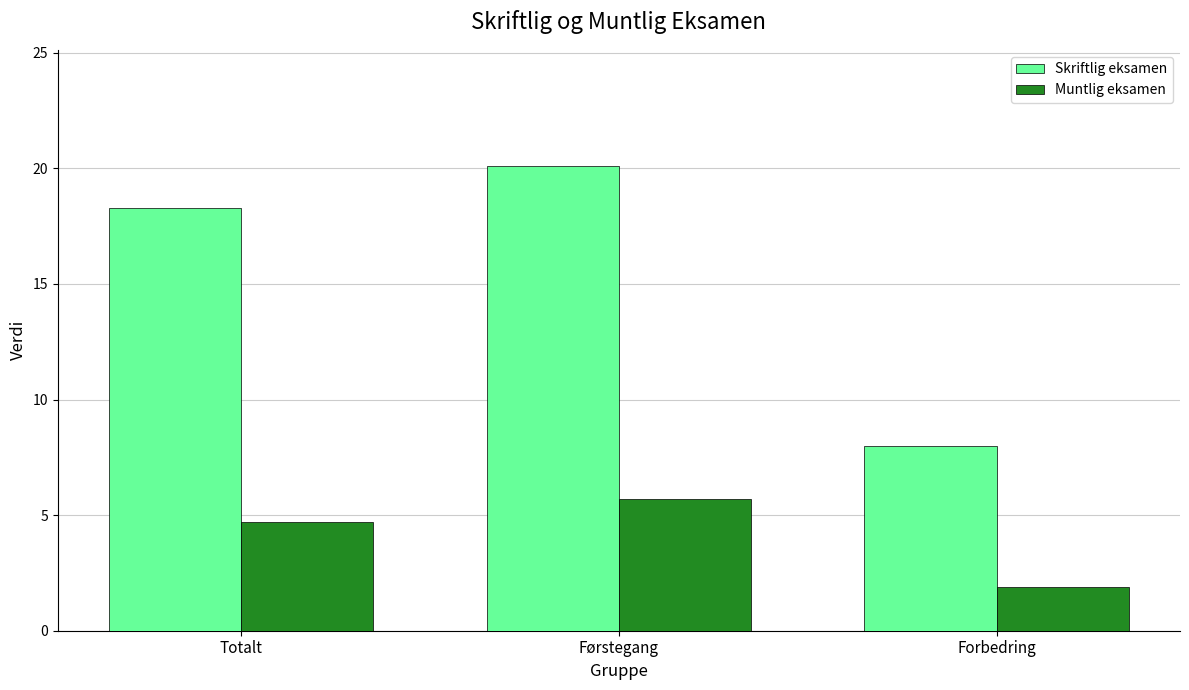

Is the value of Skriftlig eksamen at Totalt greater than the value of Muntlig eksamen at Førstegang?

Yes